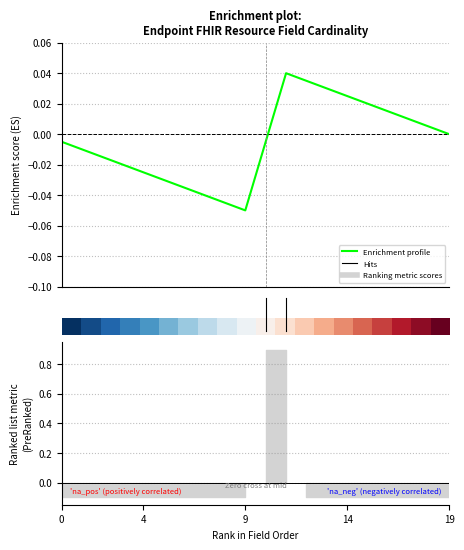

Count the number of categories in the chart.

20